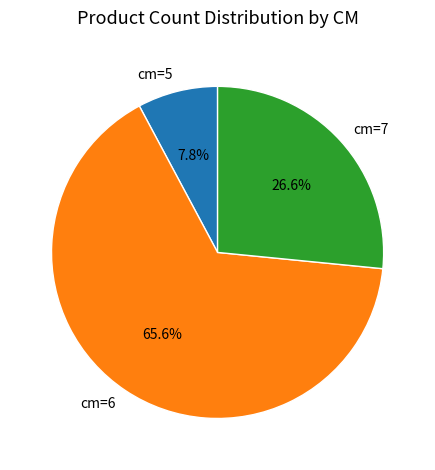

Which category accounts for the majority?

cm=6